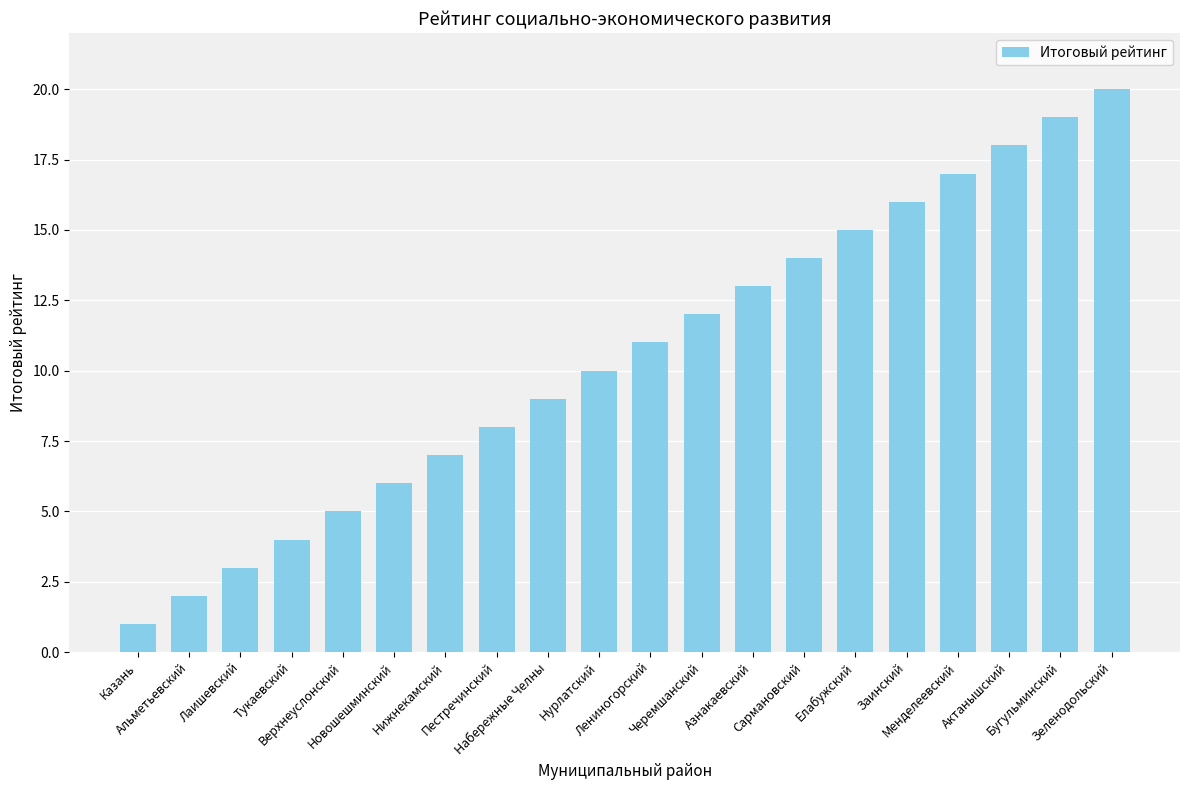

Reading right to left, extract all data points from this chart.

Зеленодольский=20	Бугульминский=19	Актанышский=18	Менделеевский=17	Заинский=16	Елабужский=15	Сармановский=14	Азнакаевский=13	Черемшанский=12	Лениногорский=11	Нурлатский=10	Набережные Челны=9	Пестречинский=8	Нижнекамский=7	Новошешминский=6	Верхнеуслонский=5	Тукаевский=4	Лаишевский=3	Альметьевский=2	Казань=1